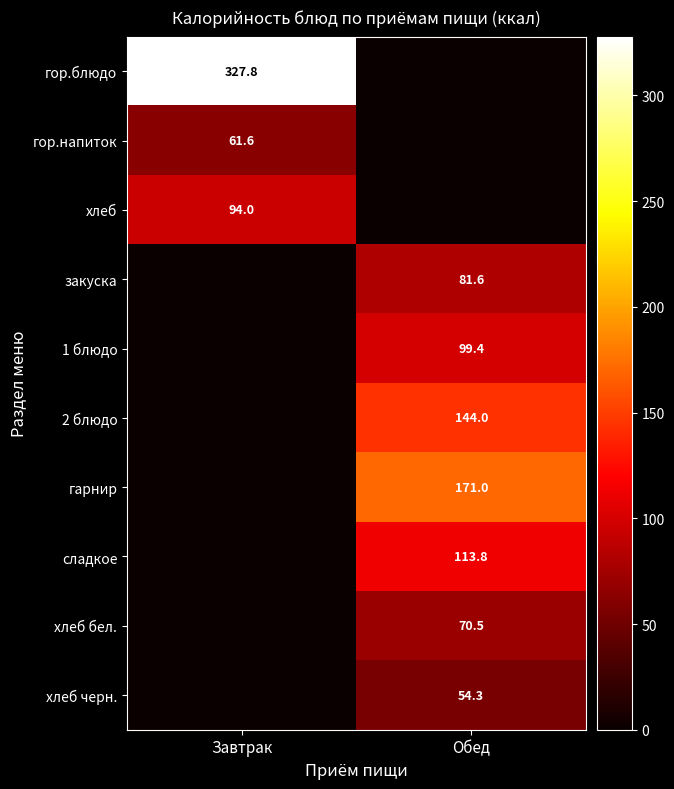

True or false: гор.блюдо has a value of 566.3 at Завтрак.

False